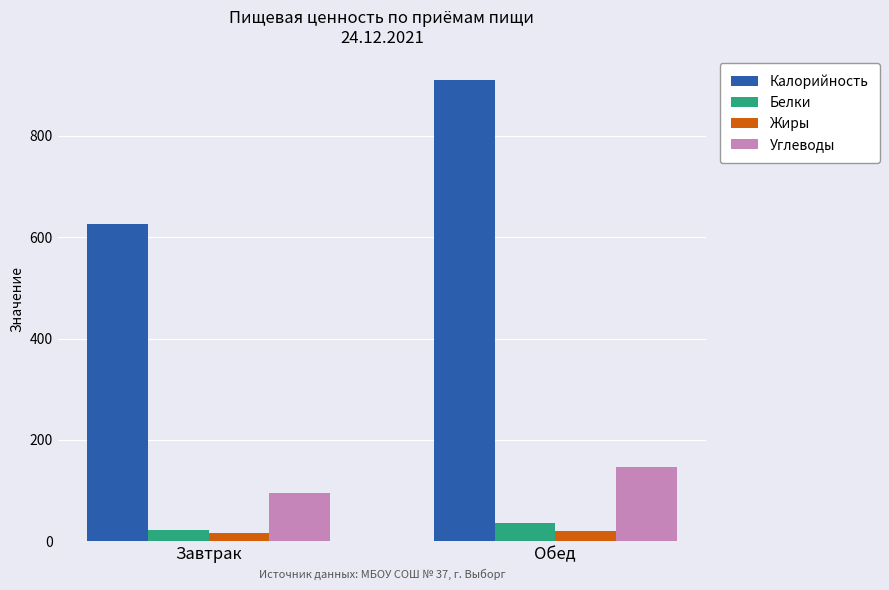

How many values in the Белки series exceed 35?

1